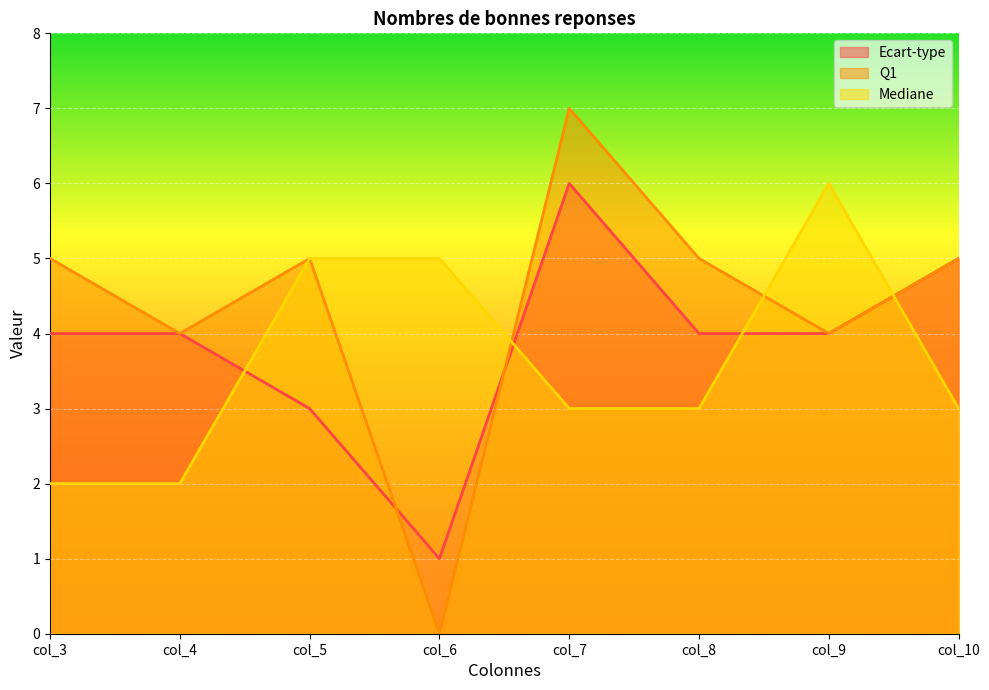

What are all the series names shown in the legend?

Ecart-type, Q1, Mediane